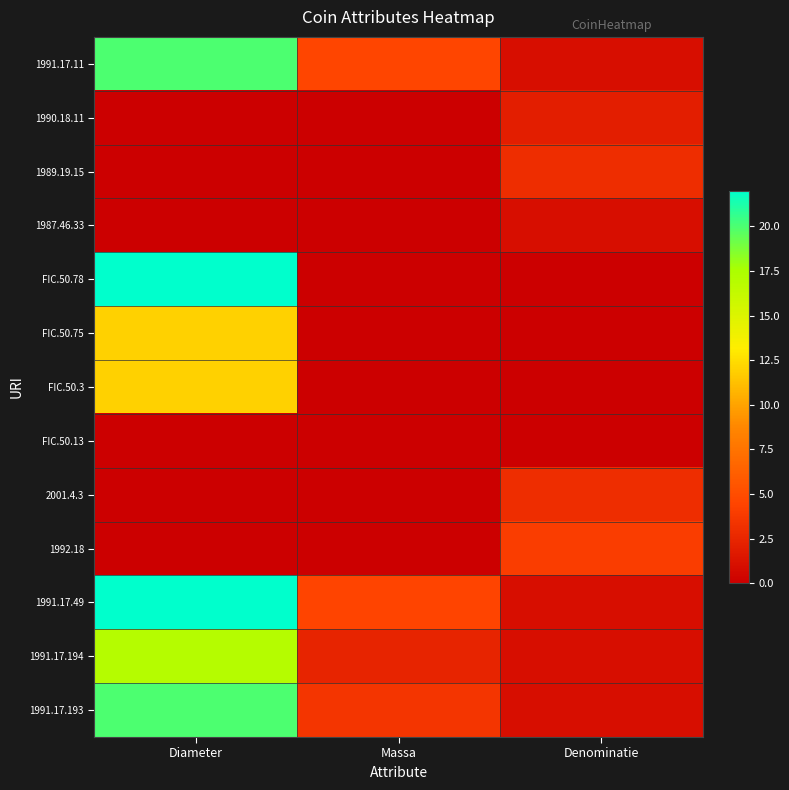

Reading left to right, what are all the values shown in this chart?

1991.17.11: Diameter=20.0	Massa=4.5	Denominatie=1.0
1990.18.11: Diameter=0.0	Massa=0.0	Denominatie=2.0
1989.19.15: Diameter=0.0	Massa=0.0	Denominatie=3.0
1987.46.33: Diameter=0.0	Massa=0.0	Denominatie=1.0
FIC.50.78: Diameter=22.0	Massa=0.0	Denominatie=0.0
FIC.50.75: Diameter=12.0	Massa=0.0	Denominatie=0.0
FIC.50.3: Diameter=12.0	Massa=0.0	Denominatie=0.0
FIC.50.13: Diameter=0.0	Massa=0.0	Denominatie=0.0
2001.4.3: Diameter=0.0	Massa=0.0	Denominatie=3.0
1992.18: Diameter=0.0	Massa=0.0	Denominatie=4.0
1991.17.49: Diameter=22.0	Massa=4.4	Denominatie=1.0
1991.17.194: Diameter=17.0	Massa=2.3	Denominatie=1.0
1991.17.193: Diameter=20.0	Massa=3.5	Denominatie=1.0